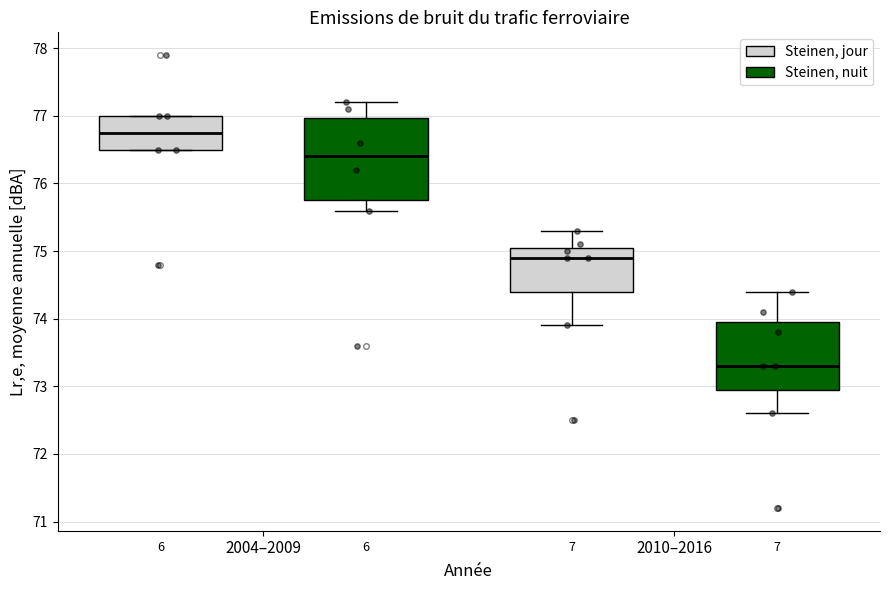

Reading left to right, read every box against the y-axis: the position of its median line, the range the box covers, and the ends of its whiskers. The values are not printed on the chart, so give them approximately, as read against the axis.

2004–2009 (Steinen, jour): median 76.8, box 76.5 to 77.0, whiskers 76.5 to 77.0
2004–2009 (Steinen, nuit): median 76.4, box 75.8 to 77.0, whiskers 75.6 to 77.2
2010–2016 (Steinen, jour): median 74.9, box 74.4 to 75.1, whiskers 73.9 to 75.3
2010–2016 (Steinen, nuit): median 73.3, box 73.0 to 74.0, whiskers 72.6 to 74.4